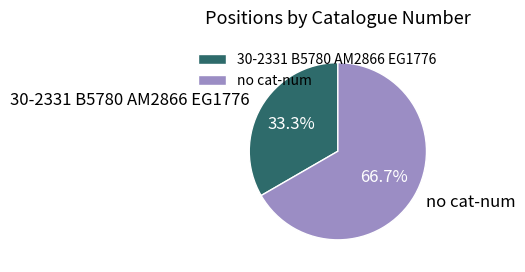

Which category has the smallest portion of the pie?

30-2331 B5780 AM2866 EG1776